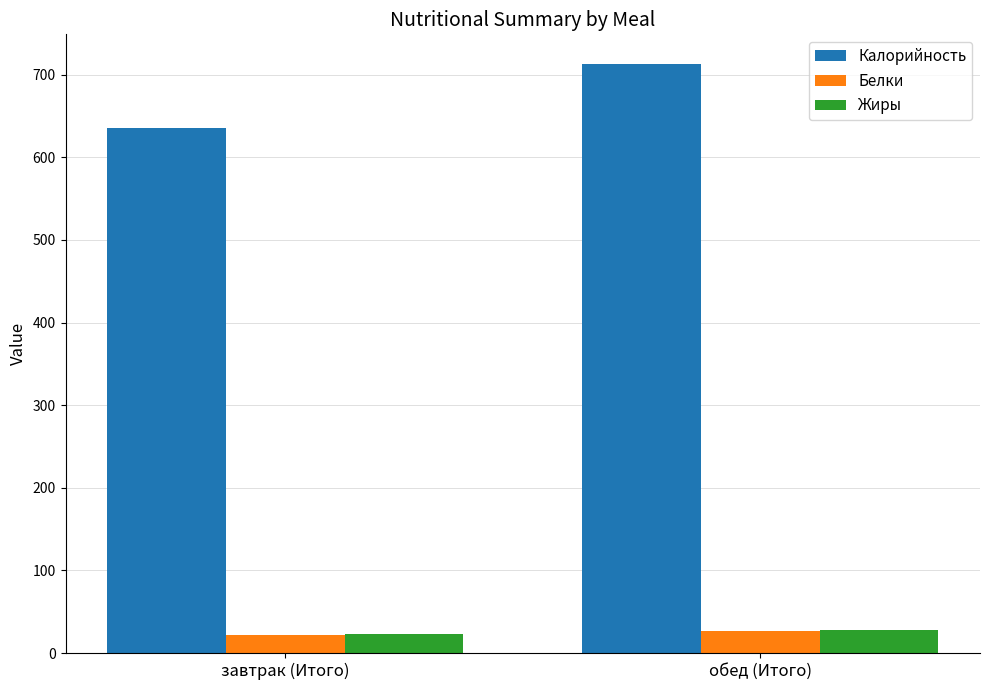

What is the difference between the maximum and minimum values in the Калорийность series?

77.7